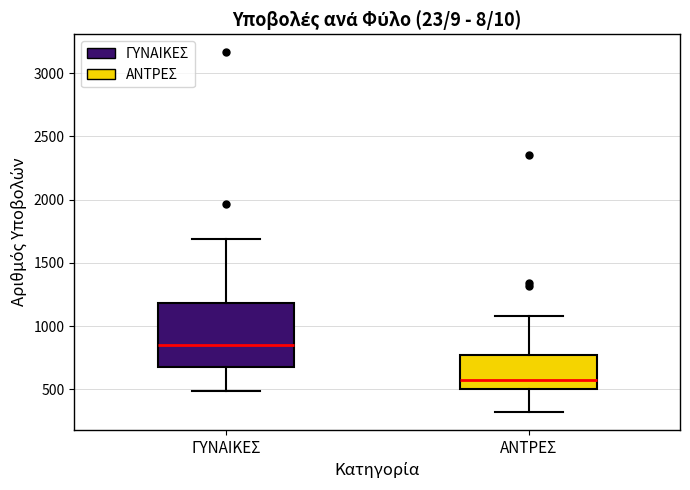

Reading left to right, read every box against the y-axis: the position of its median line, the range the box covers, and the ends of its whiskers. The values are not printed on the chart, so give them approximately, as read against the axis.

ΓΥΝΑΙΚΕΣ: median 850, box 700 to 1200, whiskers 500 to 1700
ΑΝΤΡΕΣ: median 600, box 500 to 750, whiskers 300 to 1100